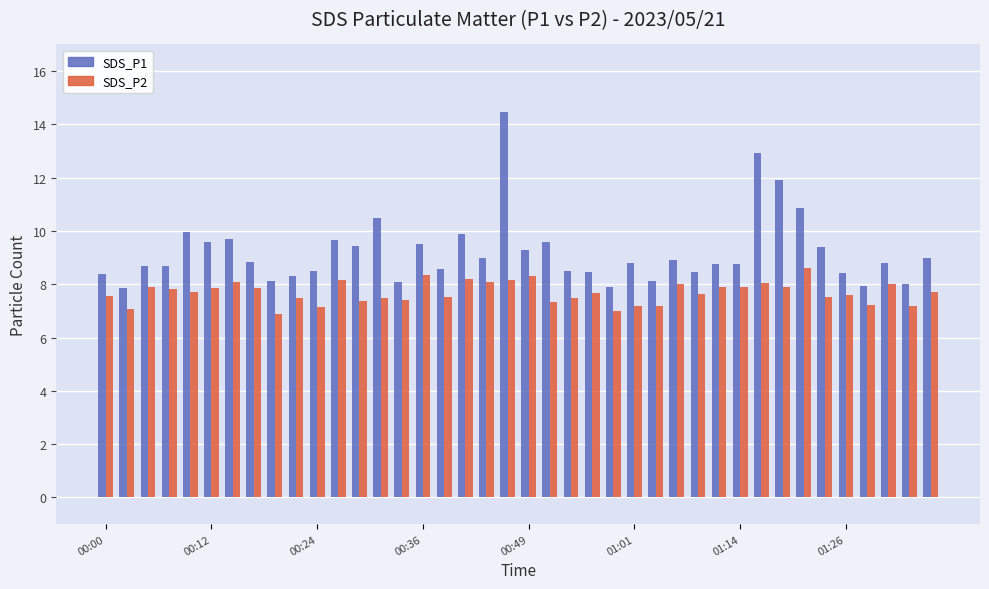

What are all the series names shown in the legend?

SDS_P1, SDS_P2